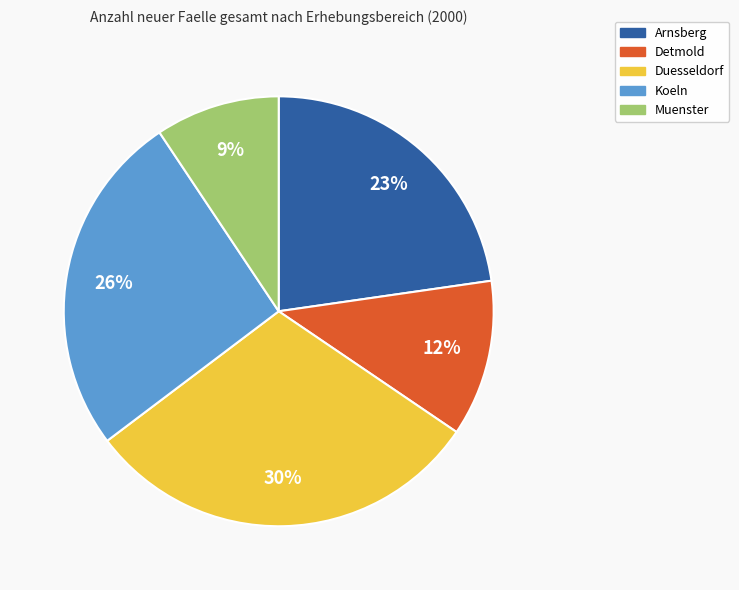

To the nearest percent, what is the combined percentage of Koeln and Detmold?

38%